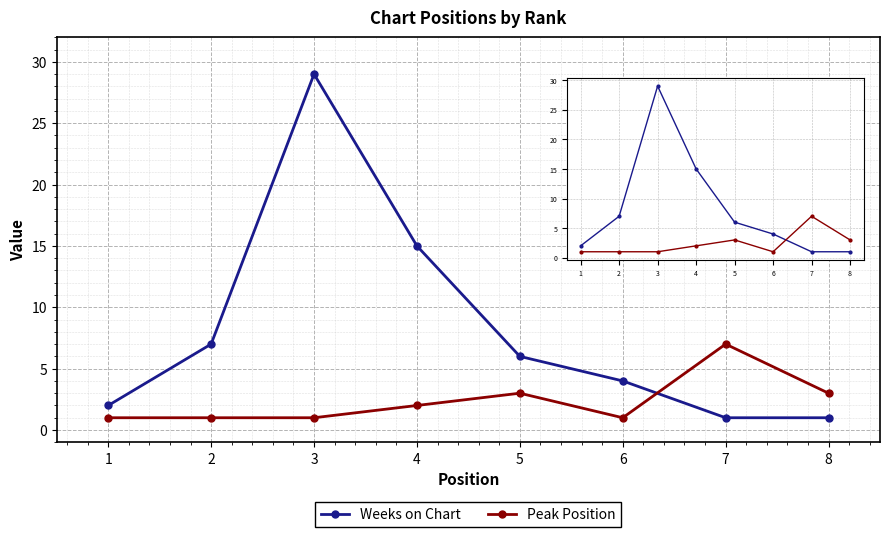

At how many categories does at least one series exceed 20?

1